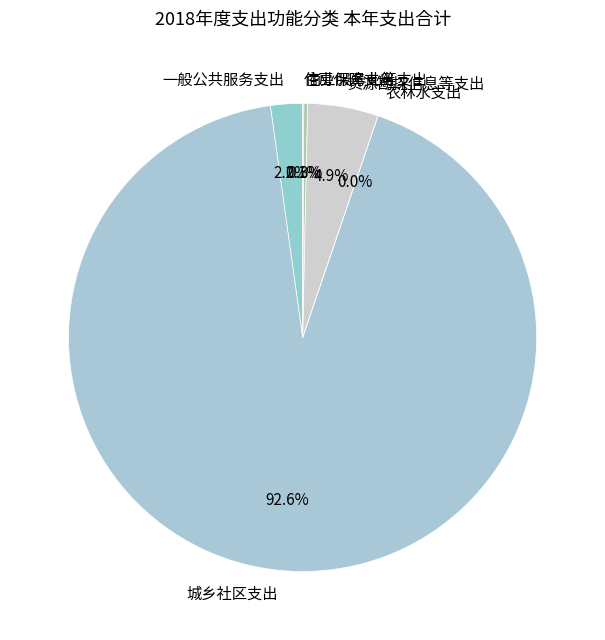

What is the largest slice in the pie chart?

城乡社区支出